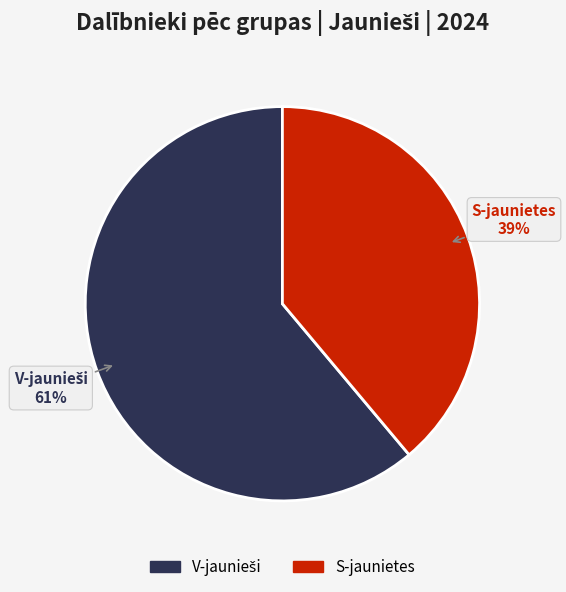

Is it true that V-jaunieši is 61% of the pie?

True